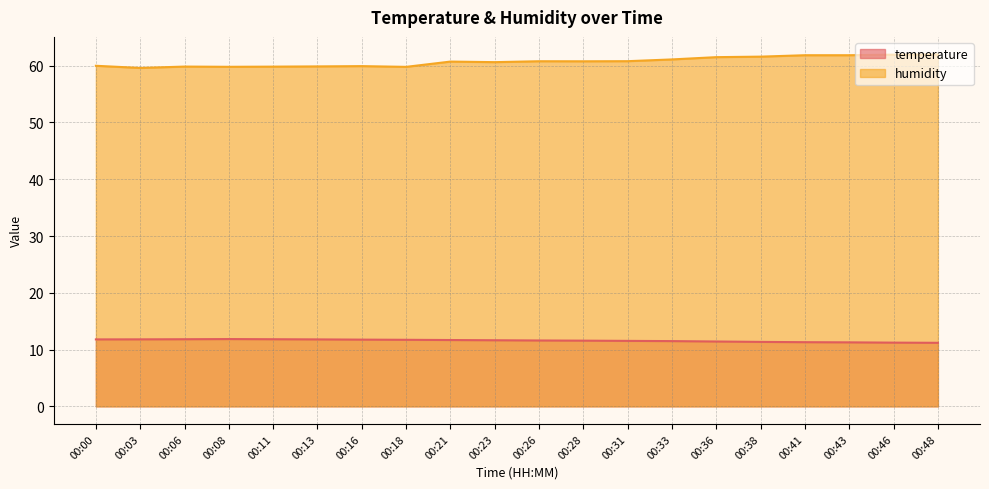

In humidity, how many points are higher than both neighbors (excluding endpoints)?

4